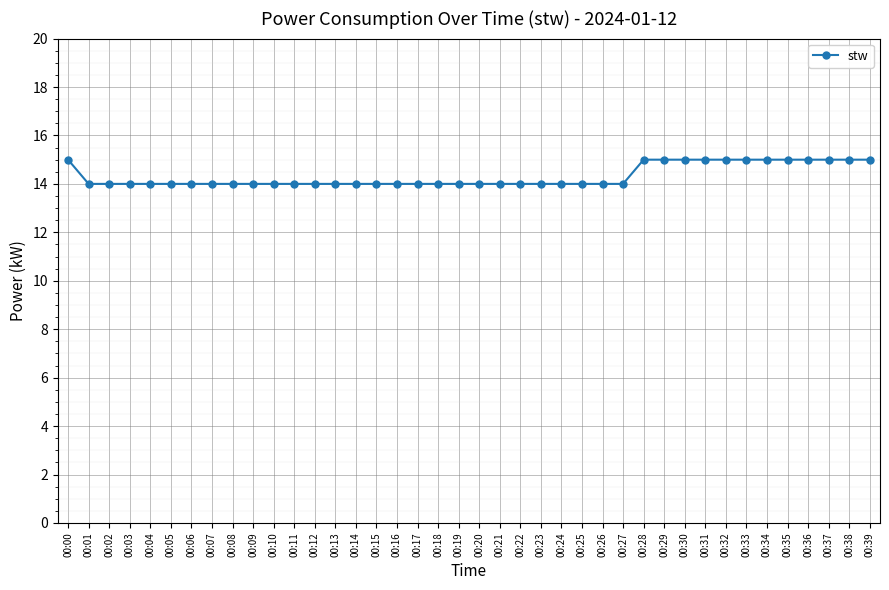

What is the value of the 18th point from the left?

14